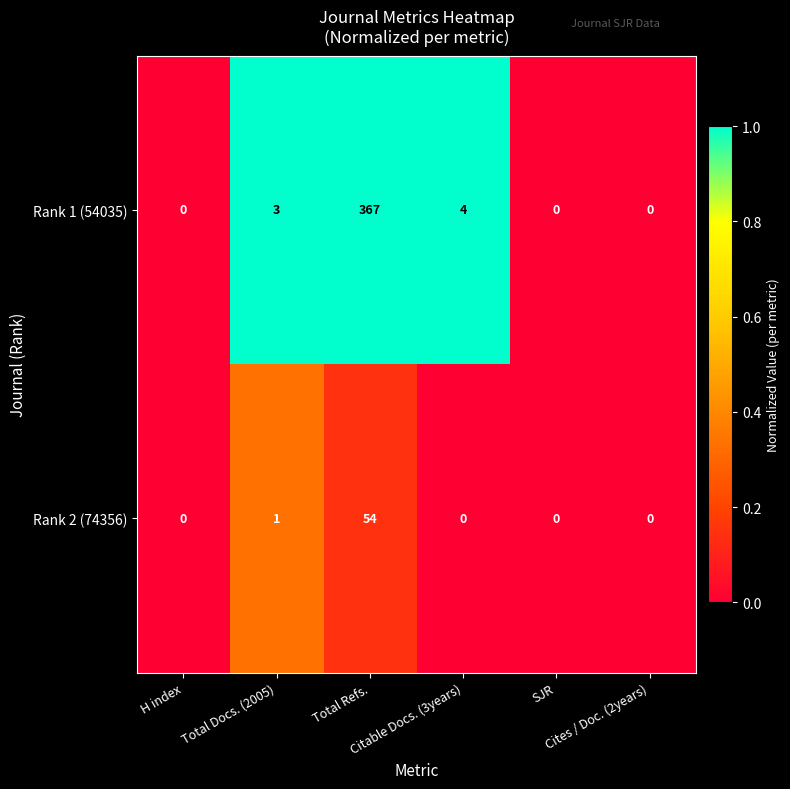

Between Citable Docs. (3years) and SJR, which series saw the biggest shift?

Rank 1 (54035)